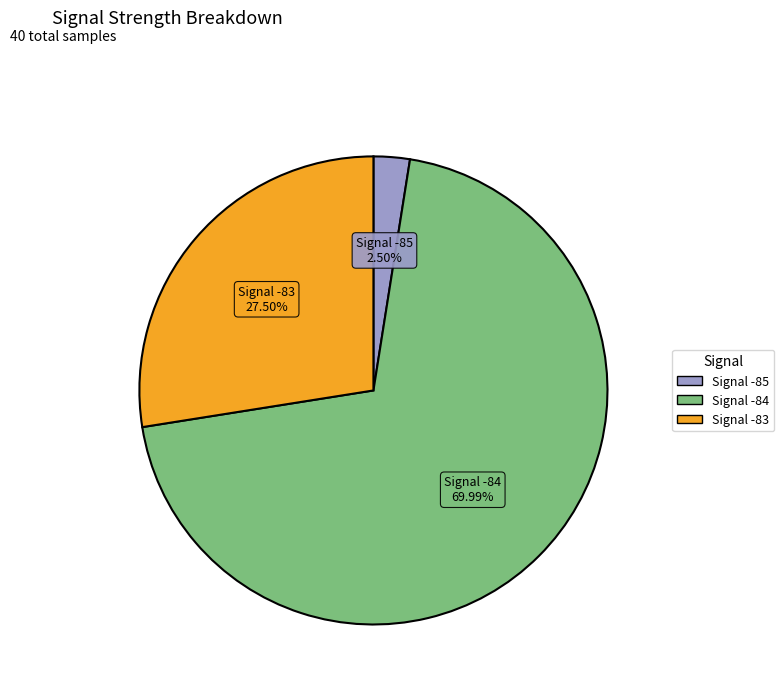

Is the sum of Signal -83 and Signal -85 greater than half?

No